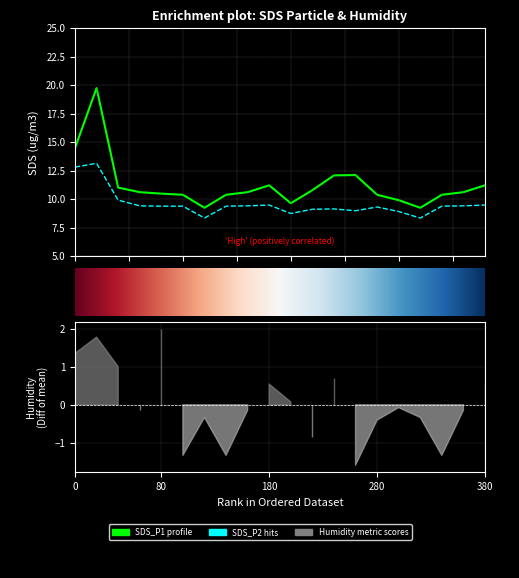

How many interior local peaks does the SDS_P2 series have?

4